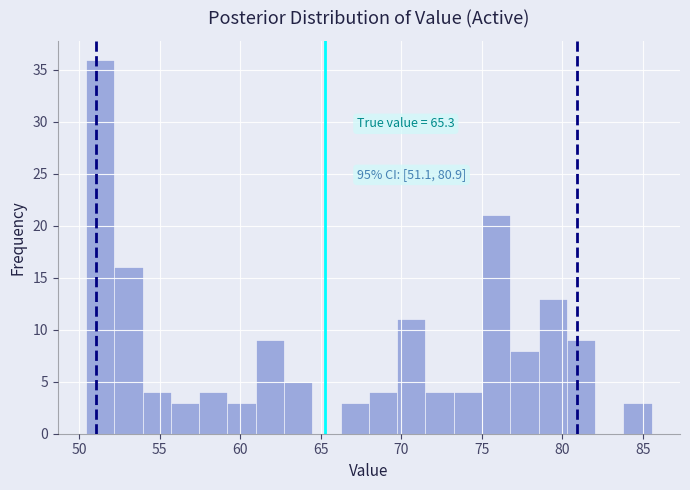

Around what value on the x-axis is the tallest bar? Give the approximate position of its centre, as read against the axis.

51.5